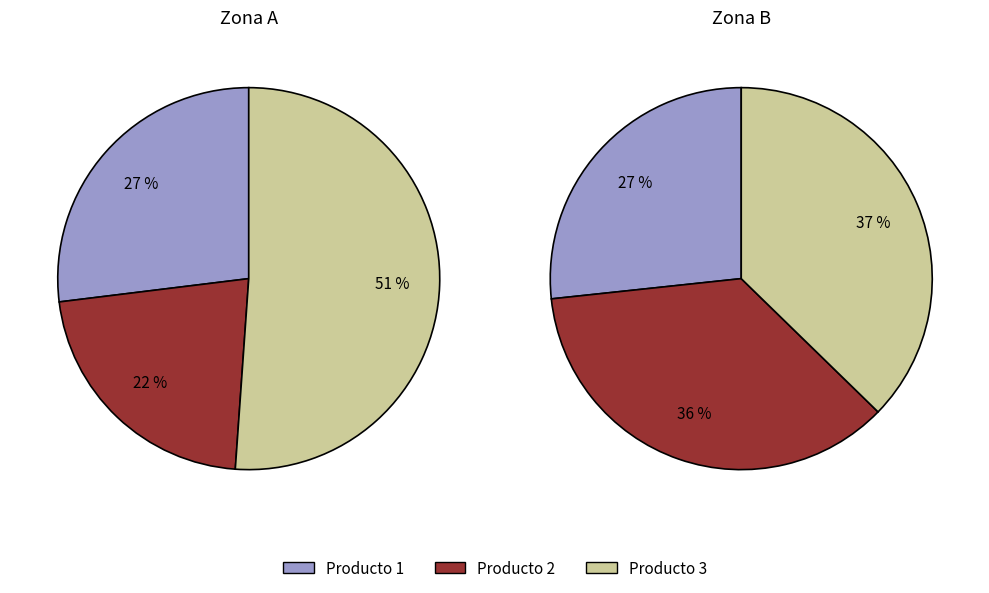

What is the largest slice in the pie chart?

Producto 3